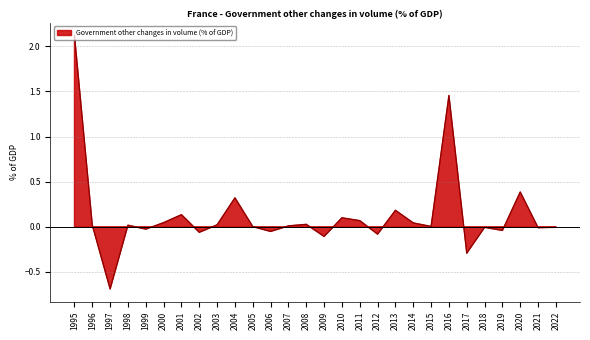

Reading right to left, extract all data points from this chart.

-0.0	-0.0	0.4	-0.0	-0.0	-0.3	1.5	0.0	0.0	0.2	-0.1	0.1	0.1	-0.1	0.0	0.0	-0.1	0.0	0.3	0.0	-0.1	0.1	0.0	-0.0	0.0	-0.7	0.0	2.1